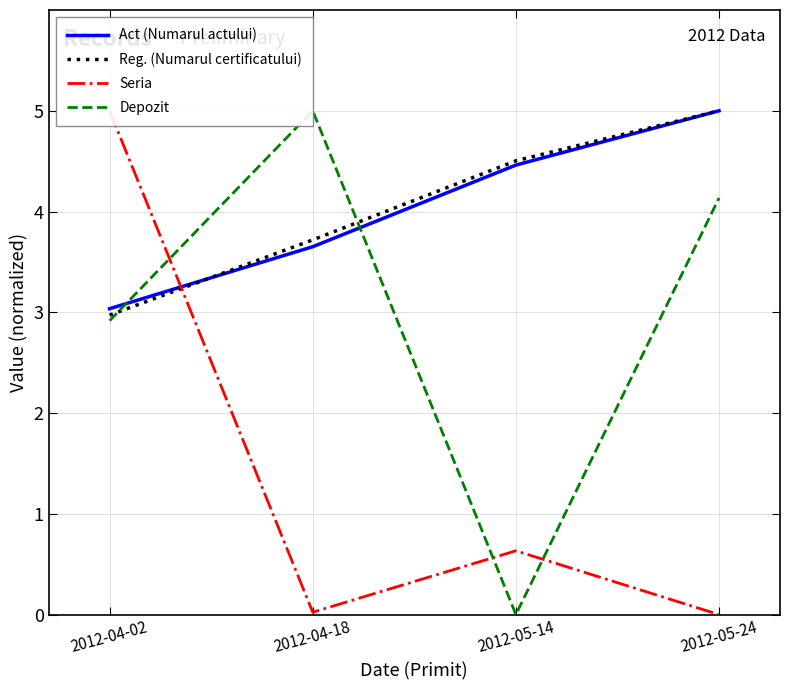

Read the Depozit value at 2012-04-18.

5.0